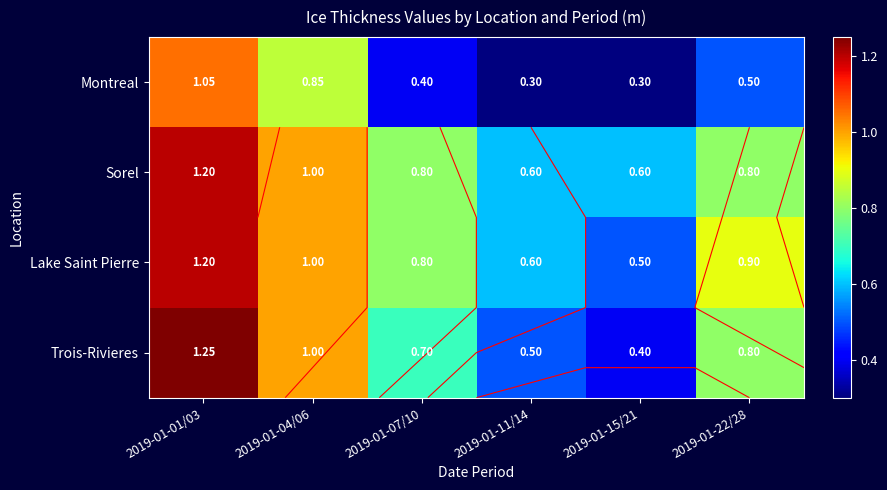

What is the total value across all series at 2019-01-22/28?

3.0